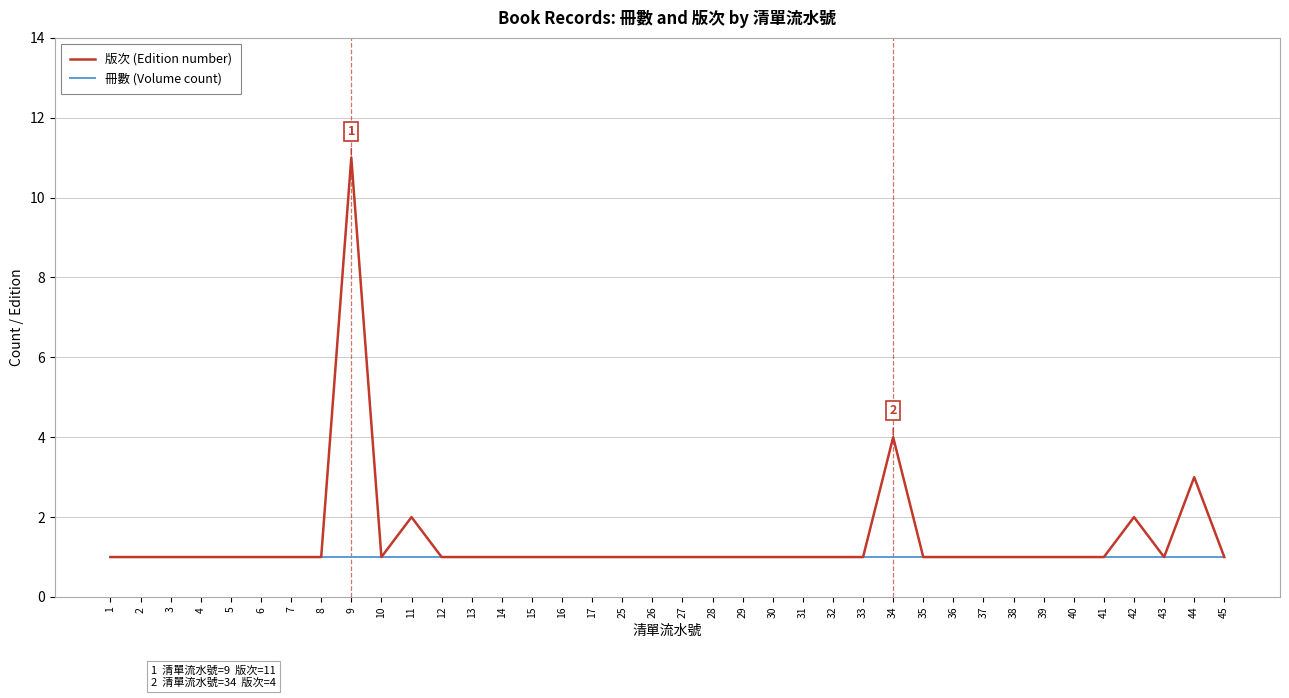

Where is 版次 (Edition number) nearest to the value 6?

34